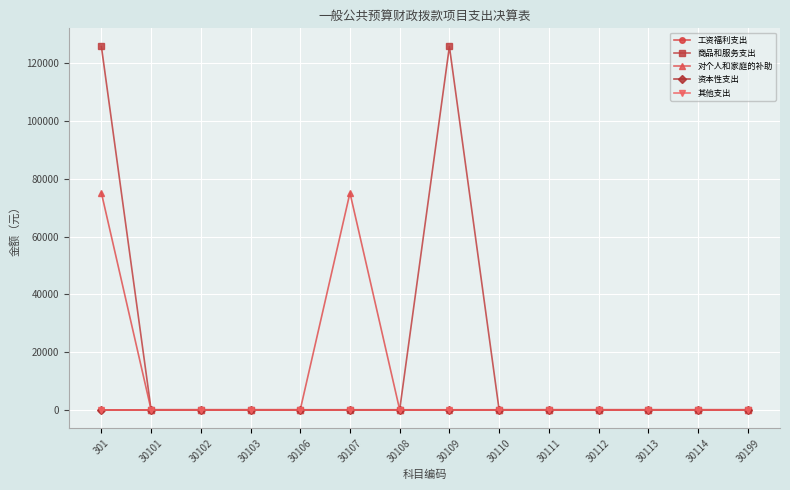

Is this an area chart (filled region under the line)?

No